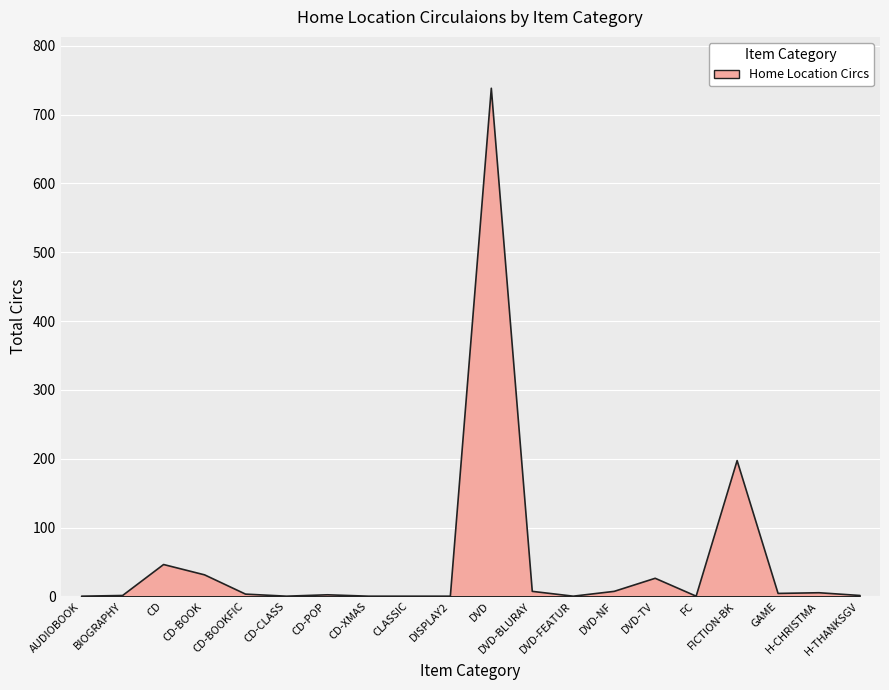

What position from the right is CD-BOOK?

17